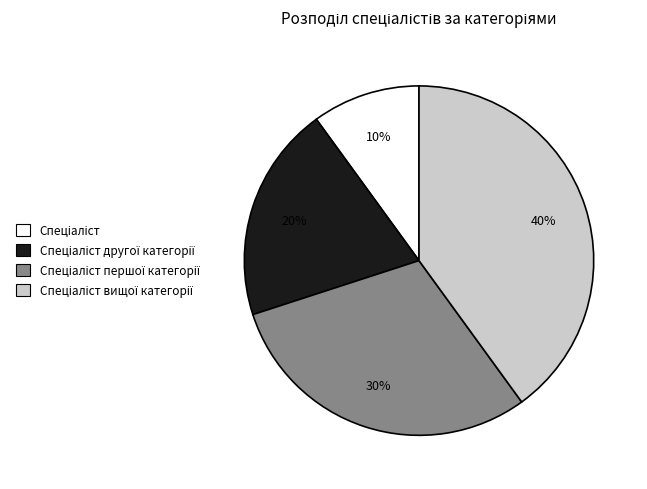

How many segments does this pie chart have?

4